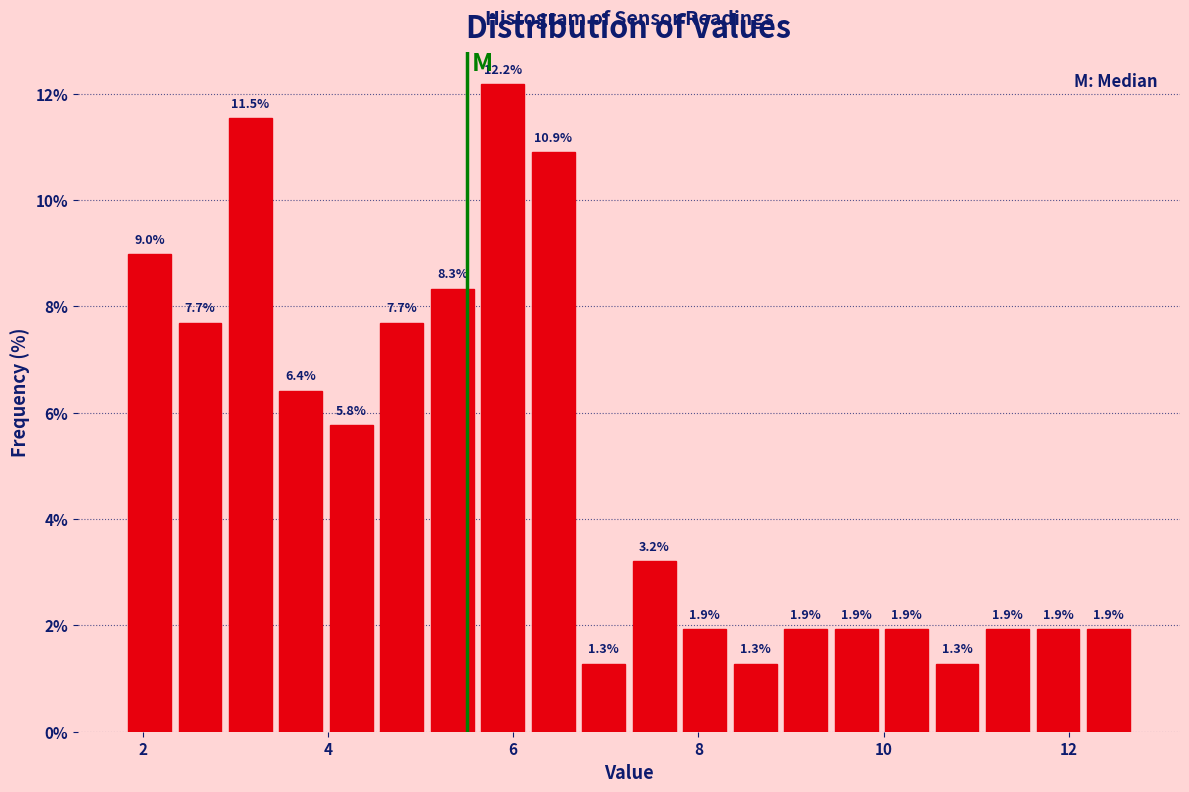

Read against the x-axis, roughly where is the centre of the tallest bar?

5.8